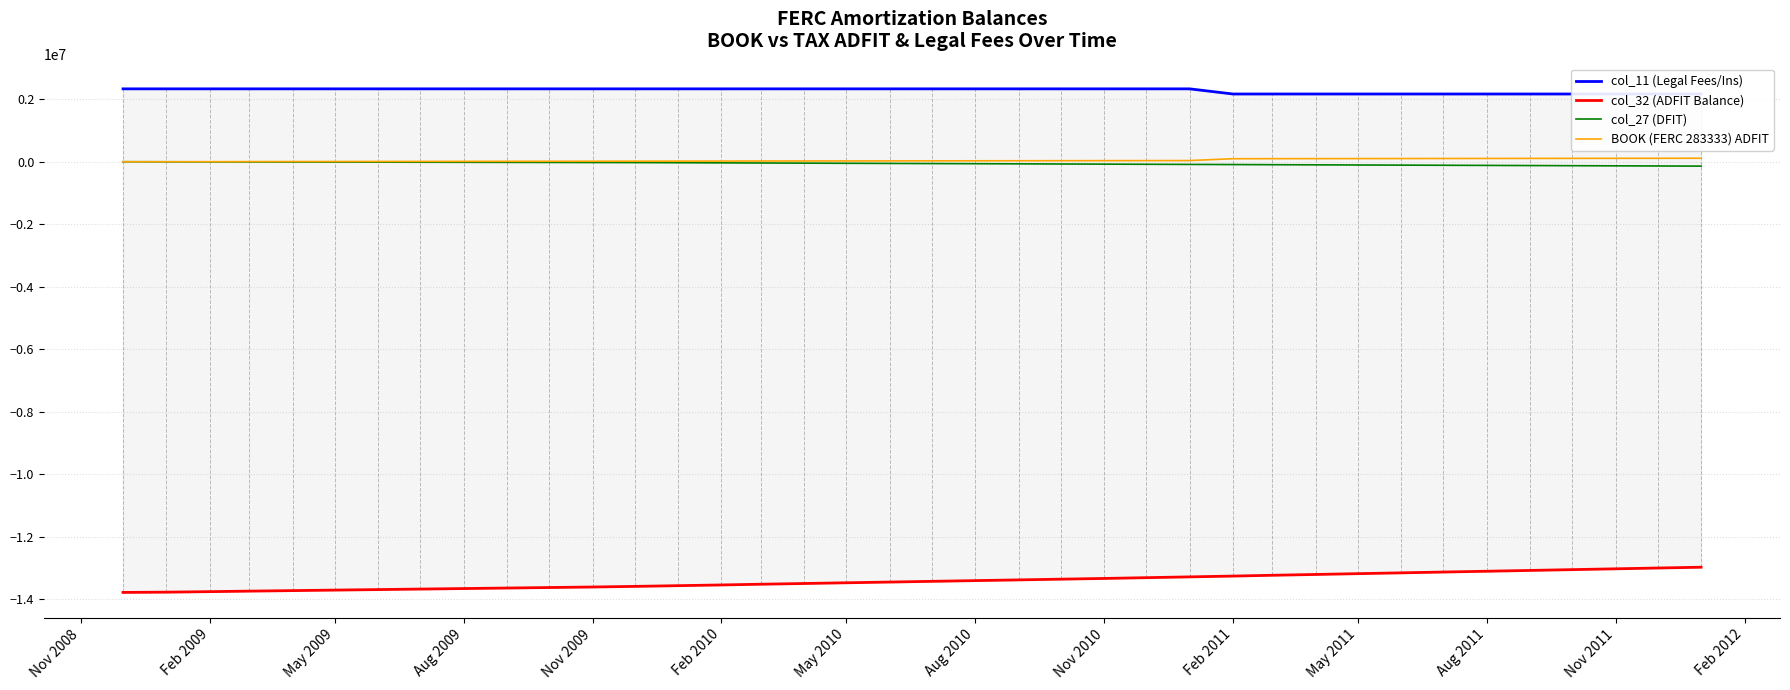

What is the sum of the BOOK (FERC 283333) ADFIT values at Feb 2009 and 20?

30247.6